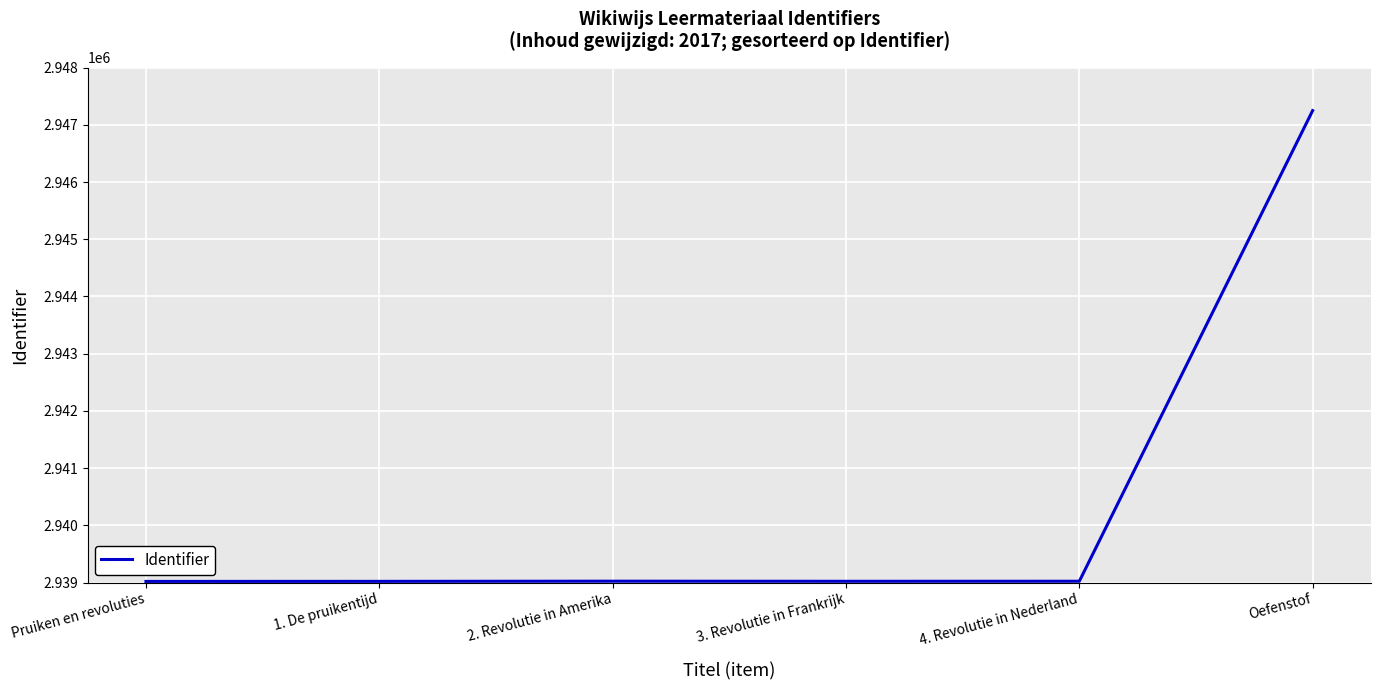

True or false: the data shows 2939019 at Pruiken en revoluties.

True